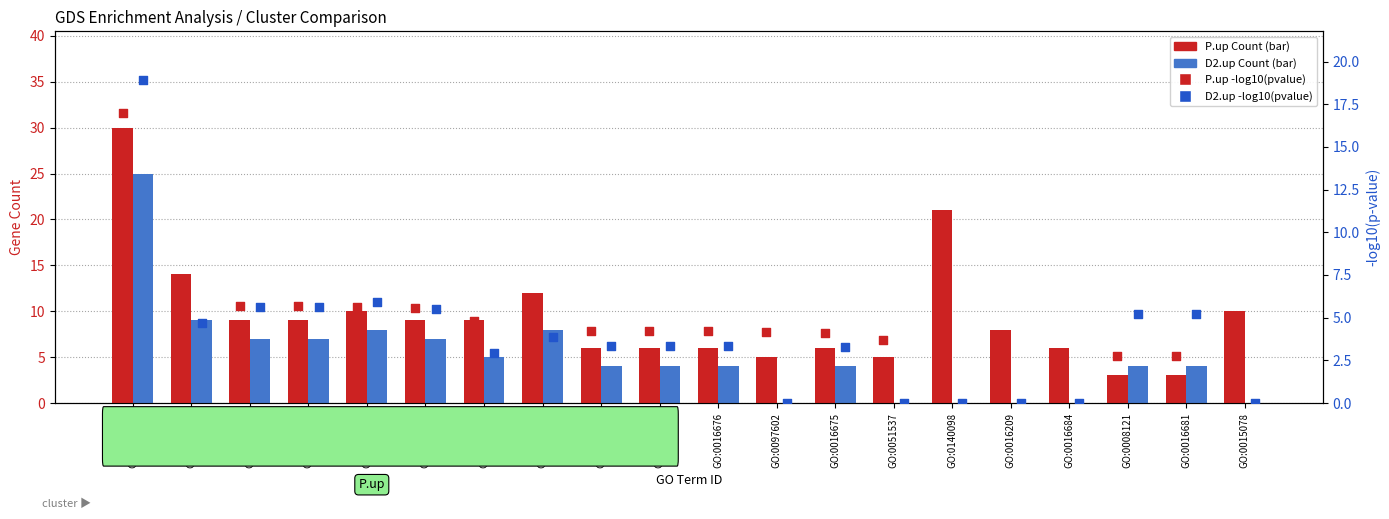

Which series reaches the minimum Y coordinate?

D2.up Count